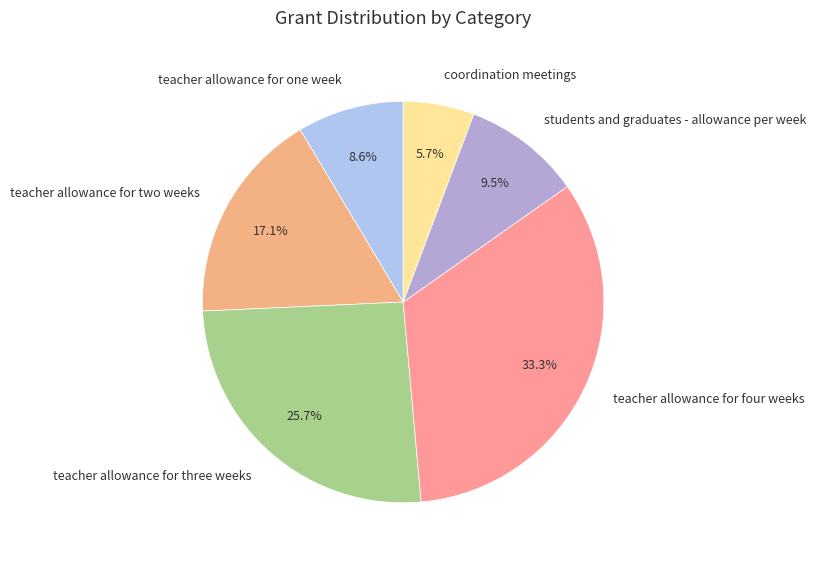

Which has a higher value, teacher allowance for three weeks or teacher allowance for four weeks?

teacher allowance for four weeks